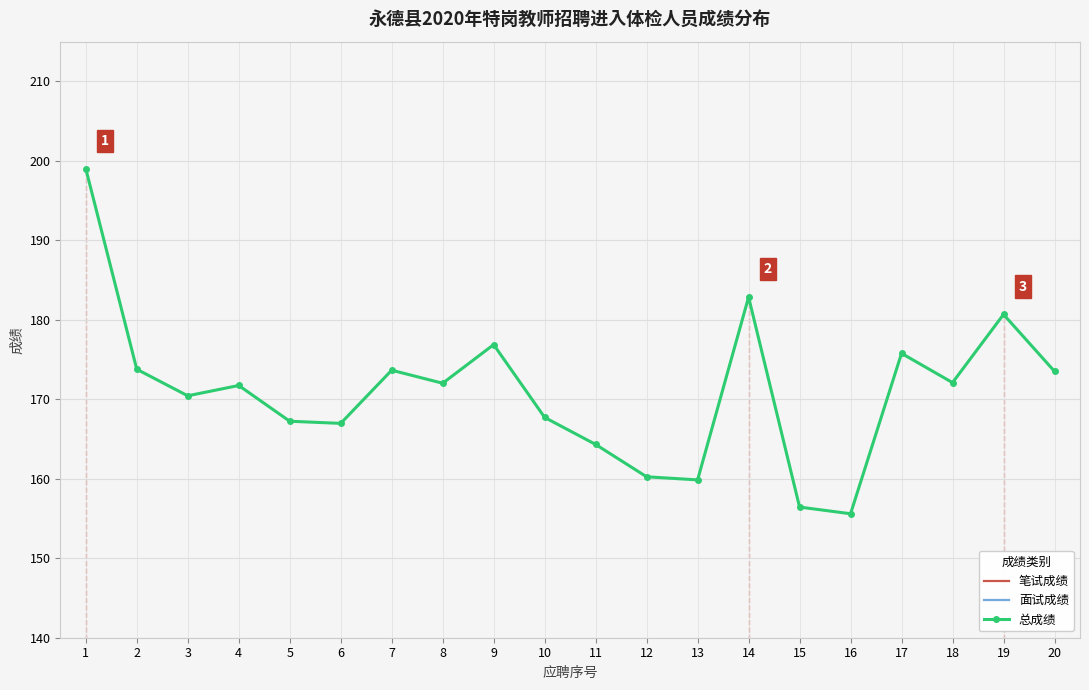

At which label does 笔试成绩 reach its peak?

1